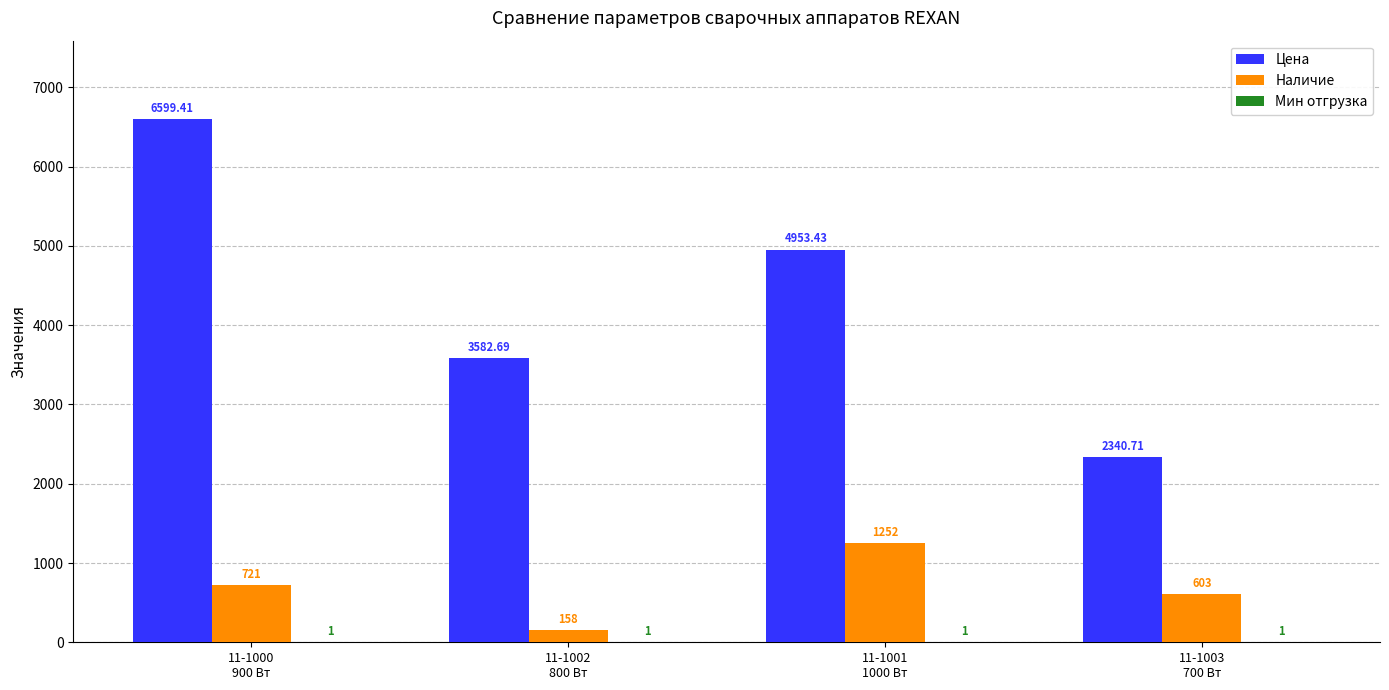

Which series has the largest total across all categories?

Цена